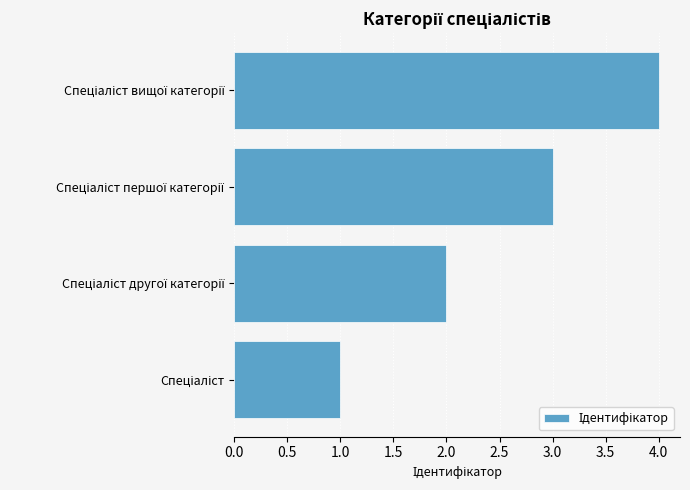

What is the sum of all values?

10